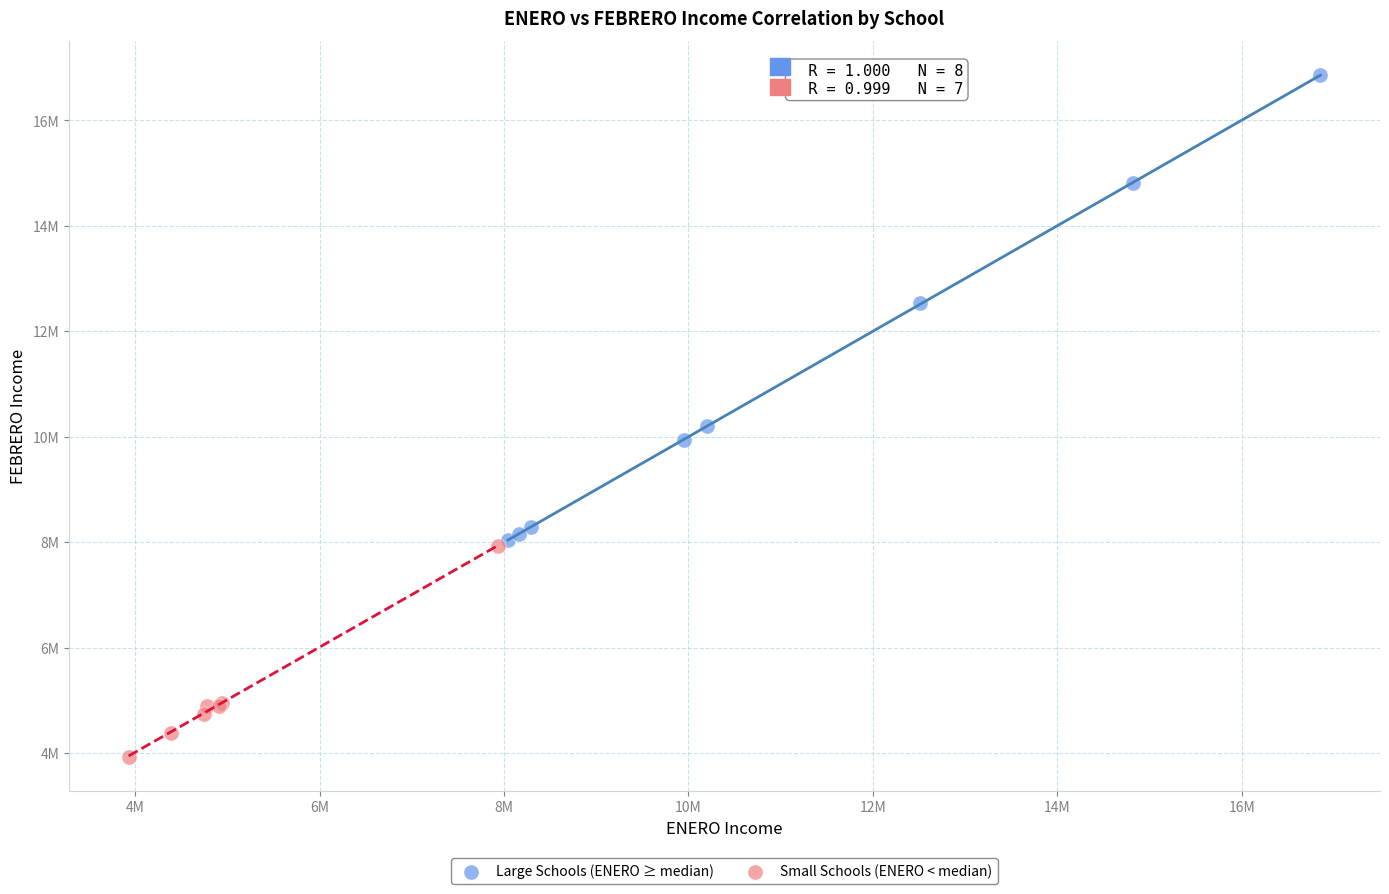

Which series has the widest spread of Y values?

Large Schools (ENERO ≥ median)